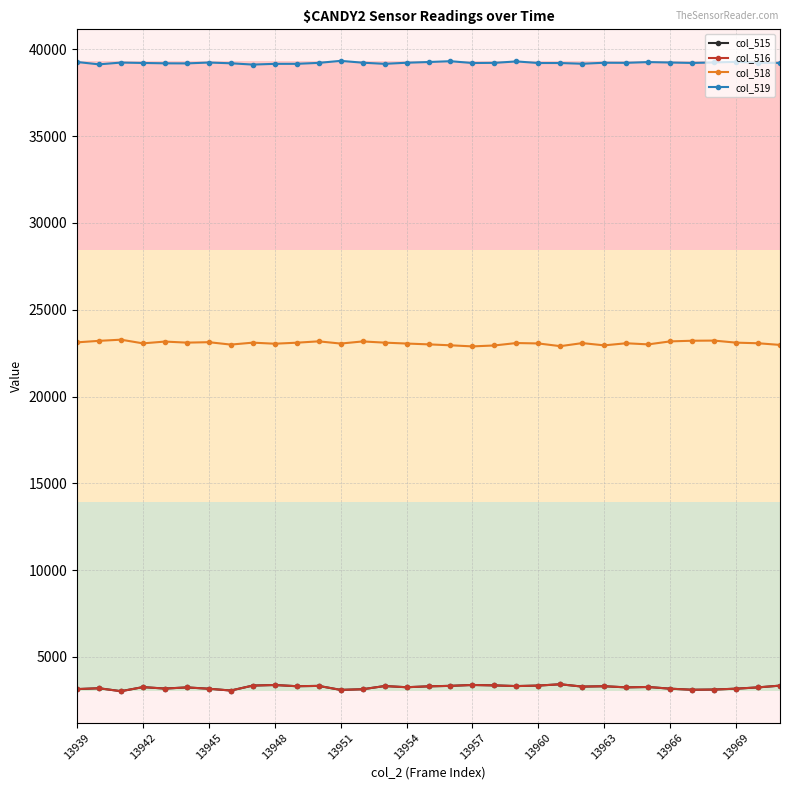

Does the chart display data point markers on the line(s)?

Yes